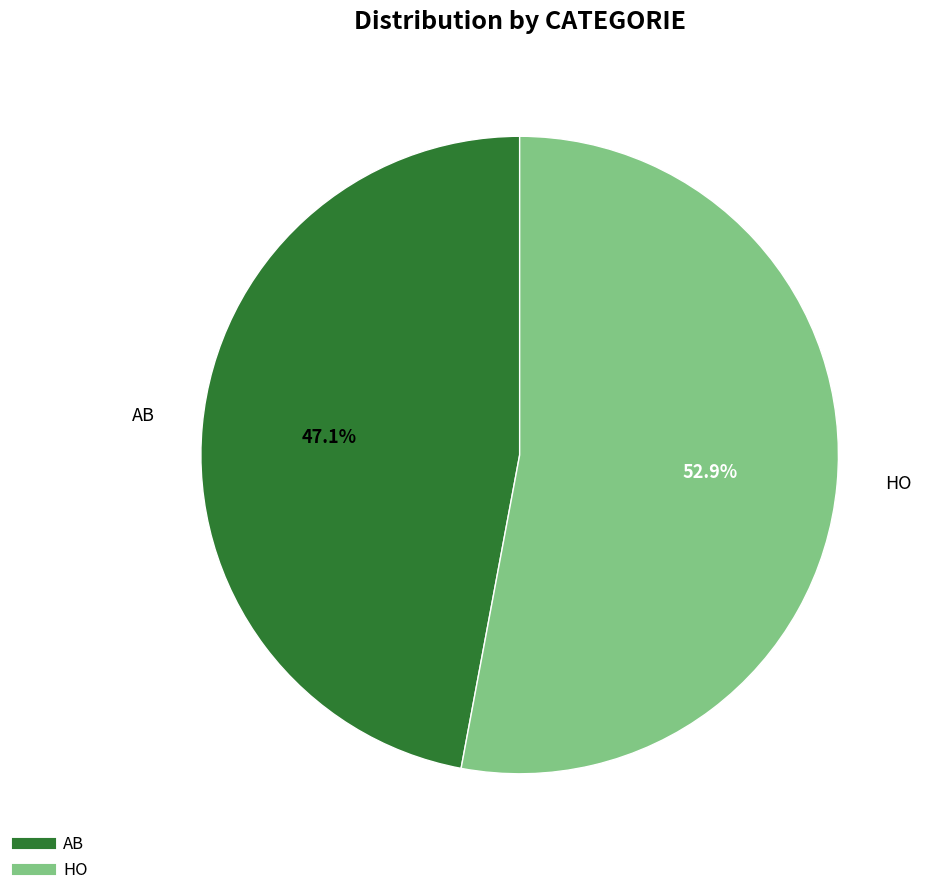

To the nearest percent, what is the average slice percentage?

50%